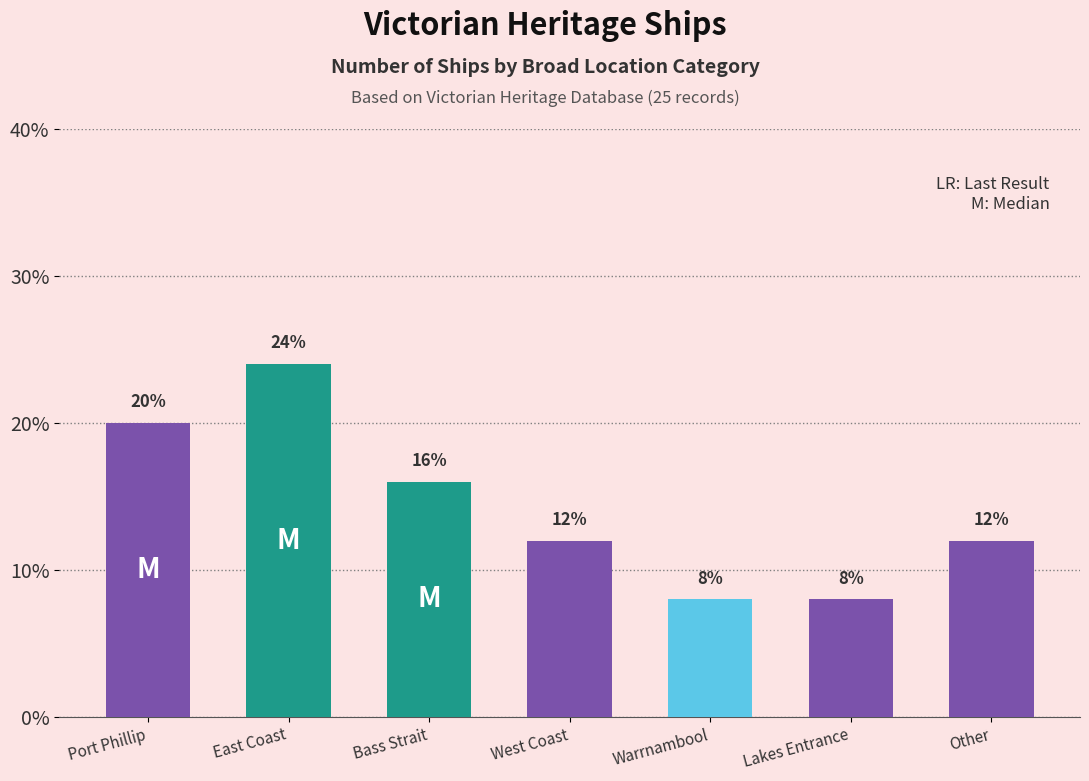

Does the chart contain any negative values?

No